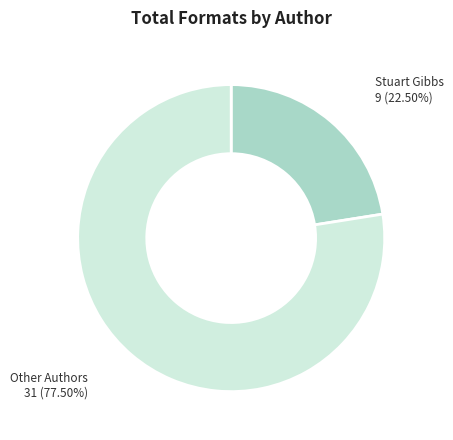

Is there any slice that represents more than half of the pie?

Yes